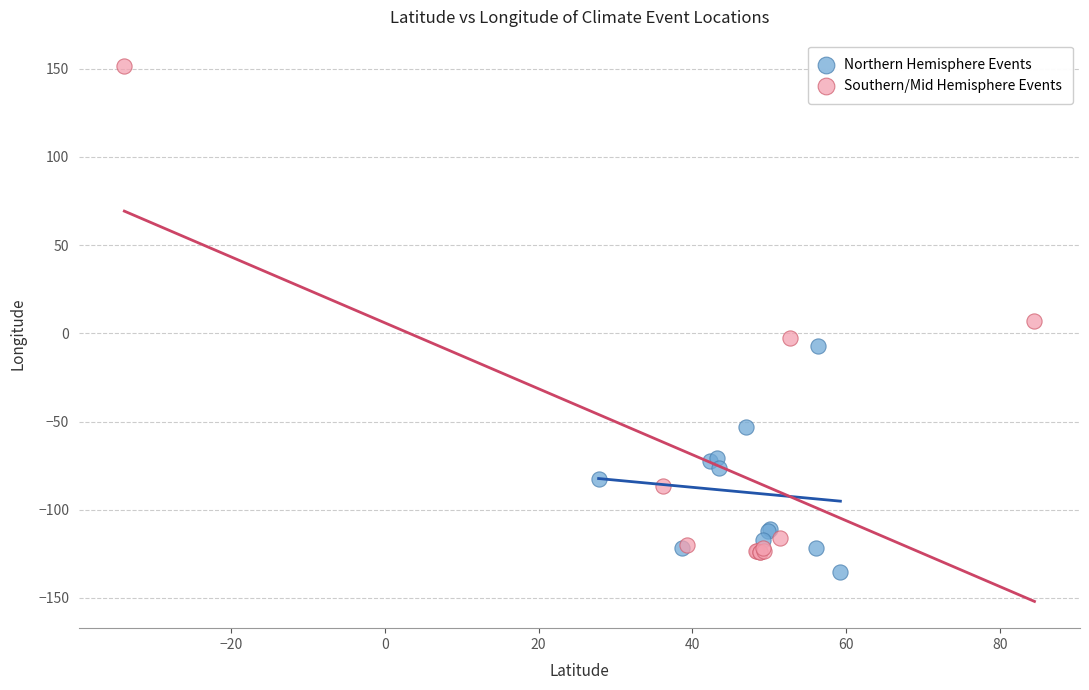

Which series reaches the maximum Y coordinate?

Southern/Mid Hemisphere Events